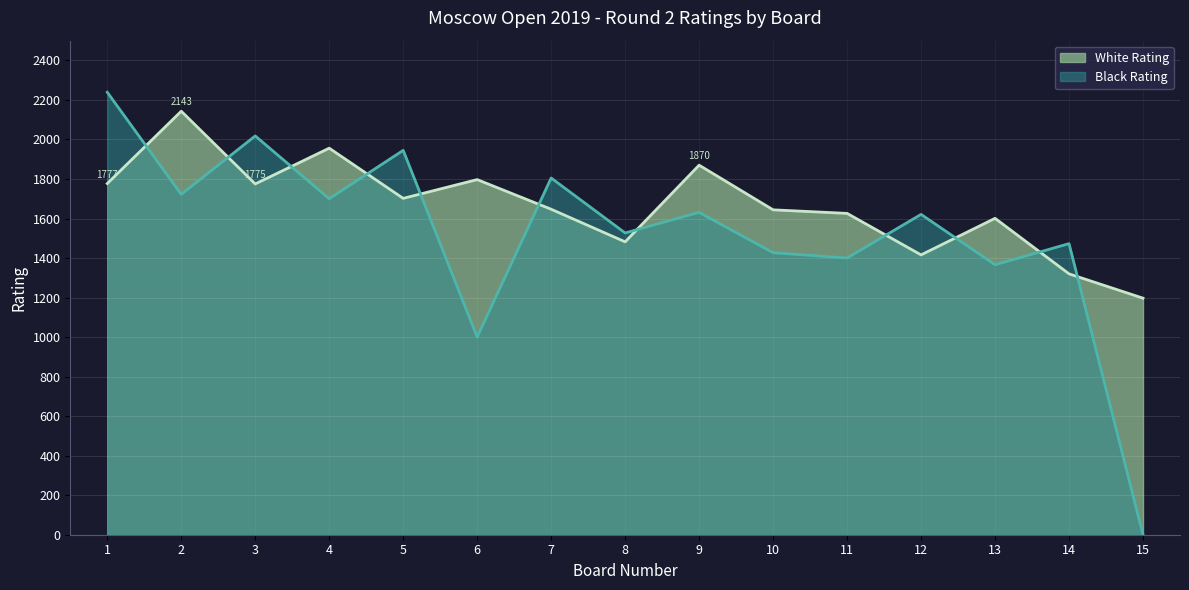

Reading left to right, list all the values displayed in this chart.

White Rating: 1777	2143	1775	1956	1702	1797	1647	1482	1870	1644	1626	1416	1601	1320	1197
Black Rating: 2239	1722	2018	1700	1945	1000	1805	1527	1631	1427	1400	1621	1366	1473	0